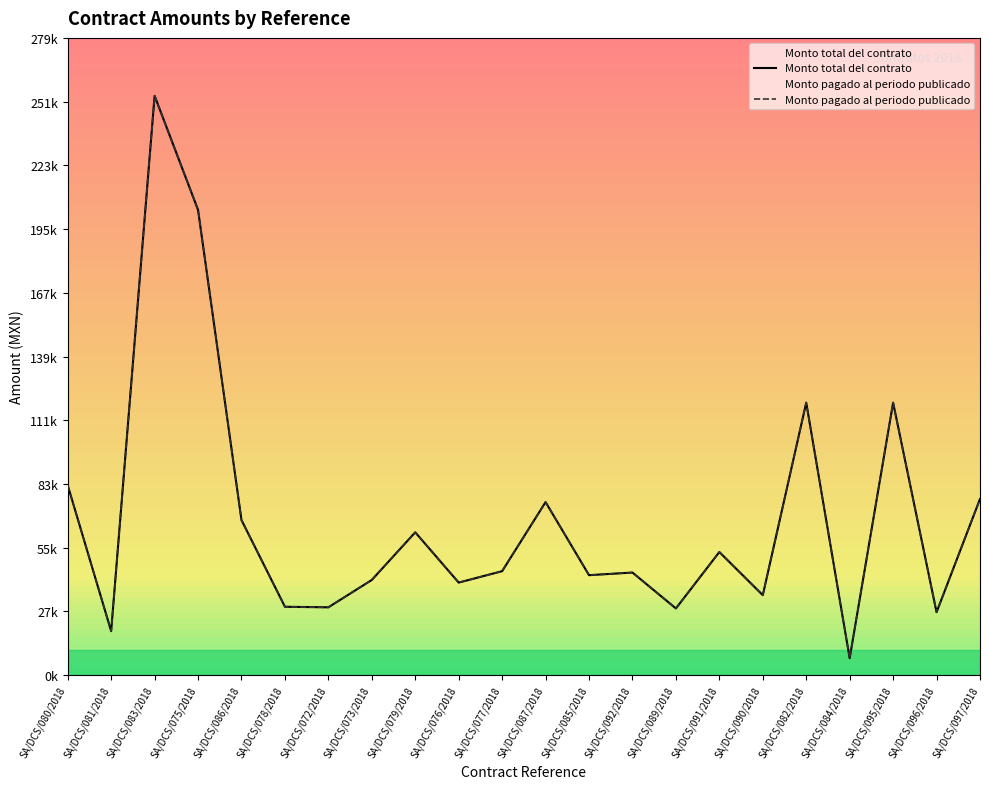

What is the sum of the Monto pagado al periodo publicado values at SA/DCS/083/2018 and SA/DCS/082/2018?

373480.0